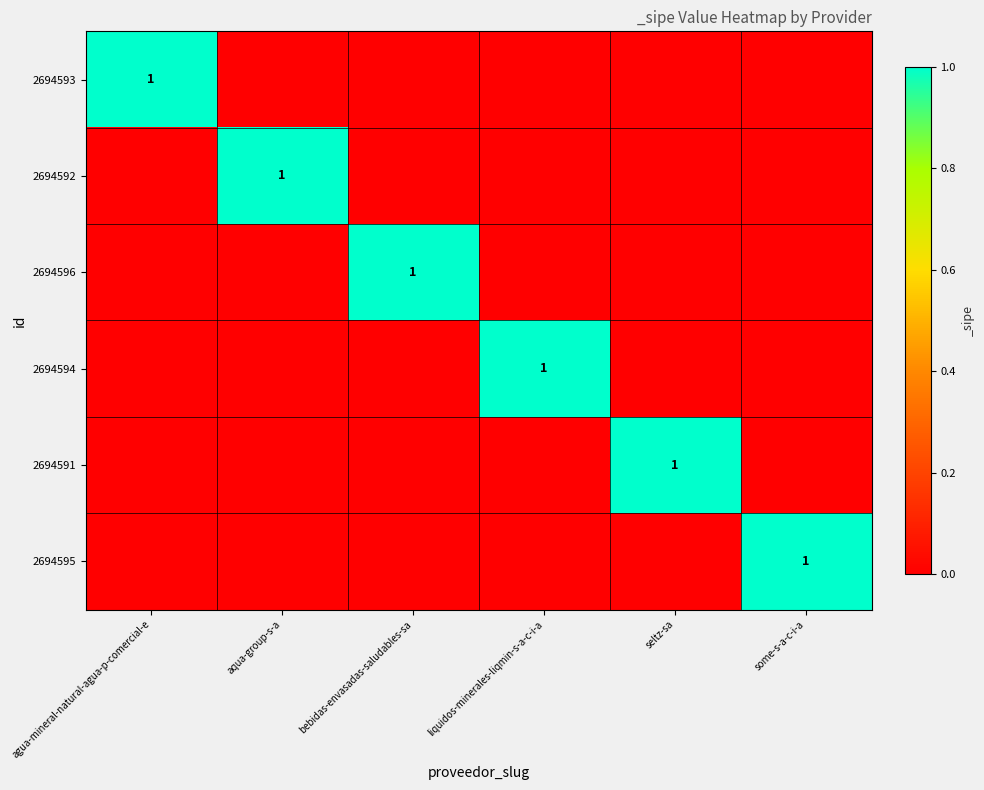

True or false: 2694594 has a value of 1 at liquidos-minerales-liqmin-s-a-c-i-a.

True